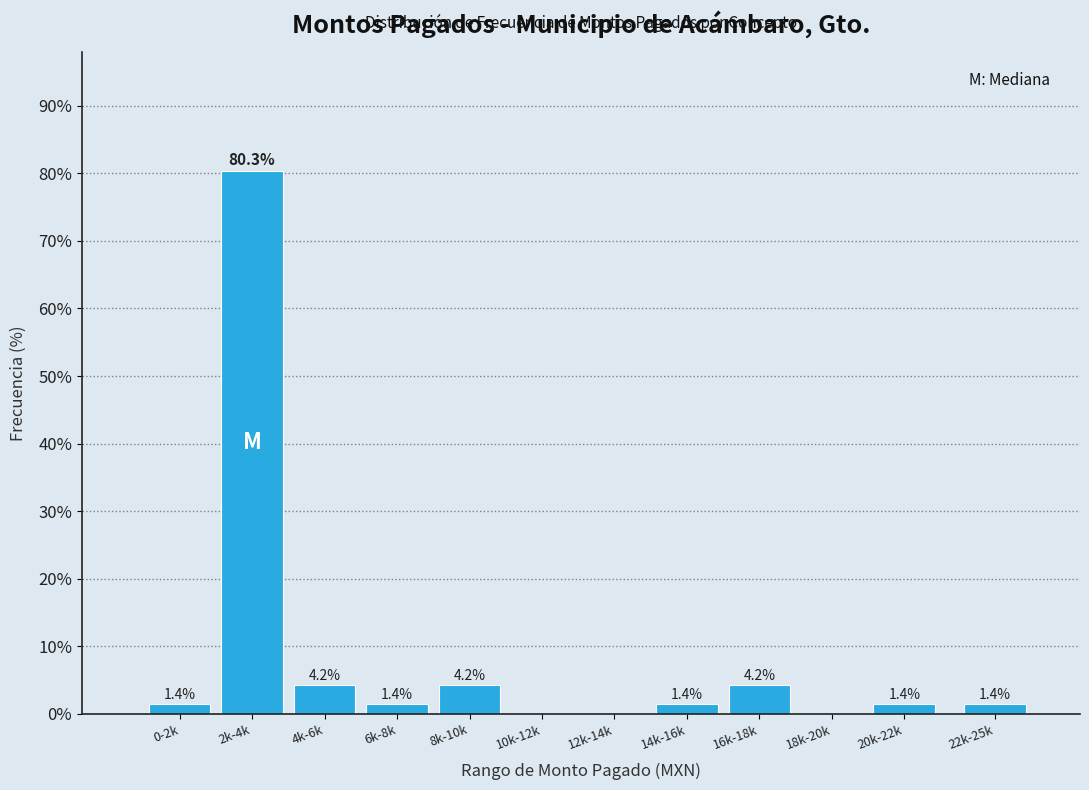

Reading left to right, what are all the values shown in this chart?

0-2k=1.4	2k-4k=80.3	4k-6k=4.2	6k-8k=1.4	8k-10k=4.2	10k-12k=0.0	12k-14k=0.0	14k-16k=1.4	16k-18k=4.2	18k-20k=0.0	20k-22k=1.4	22k-25k=1.4